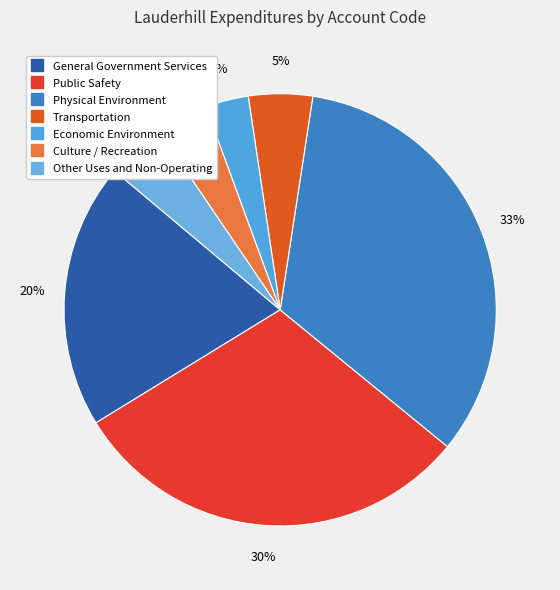

Which slice is the smallest?

Economic Environment